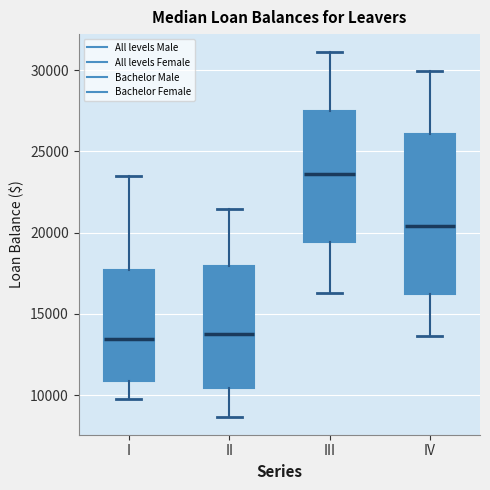

Comparing the boxes themselves (not the whiskers), which one is the tallest?

IV